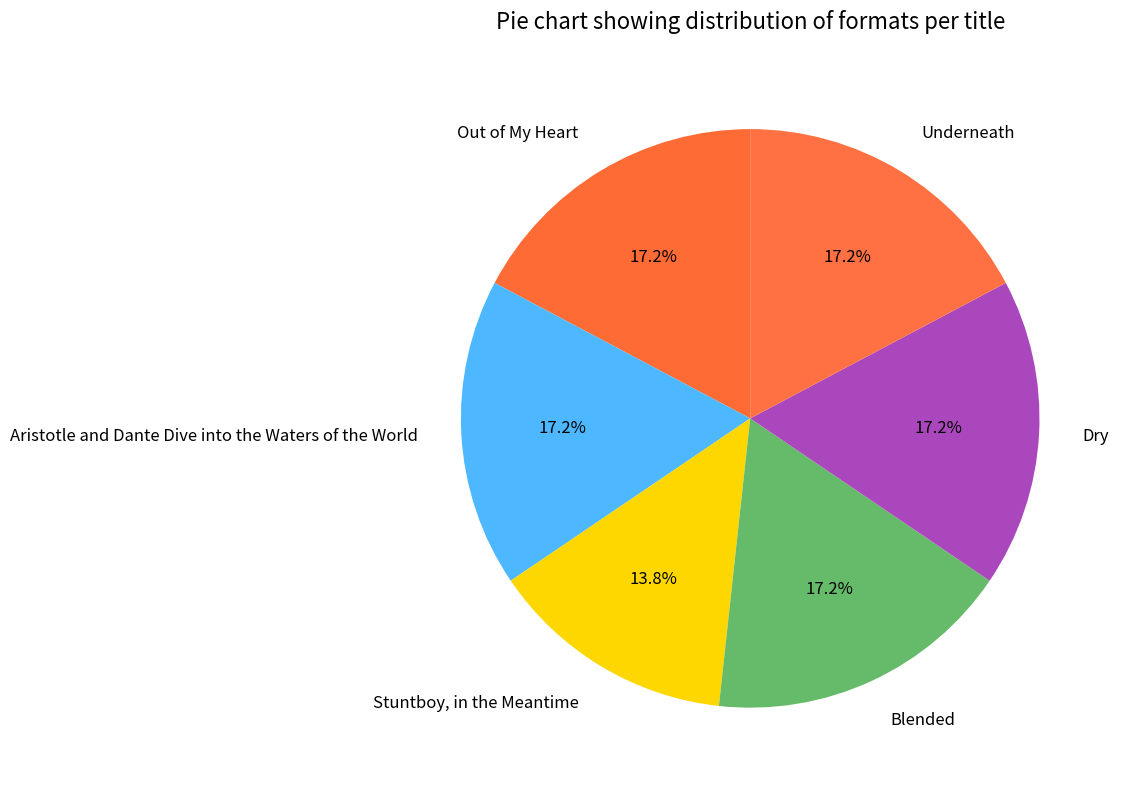

True or false: Stuntboy, in the Meantime accounts for 23% of the total.

False